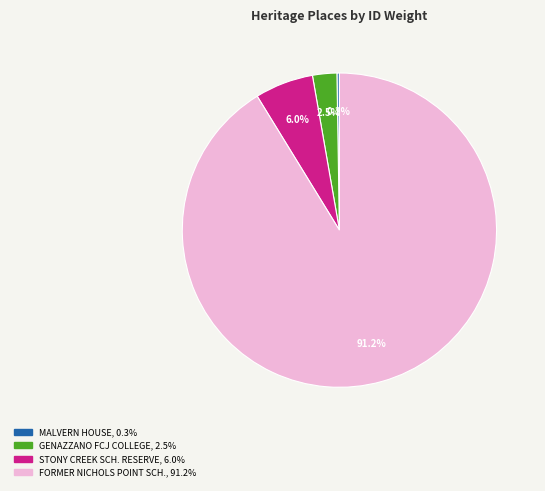

Is there a majority slice in this chart?

Yes